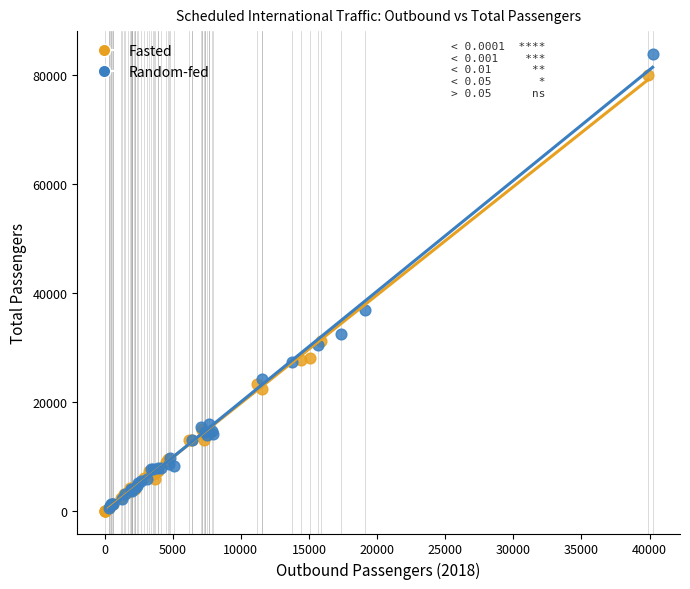

Which series reaches the maximum Y coordinate?

Random-fed